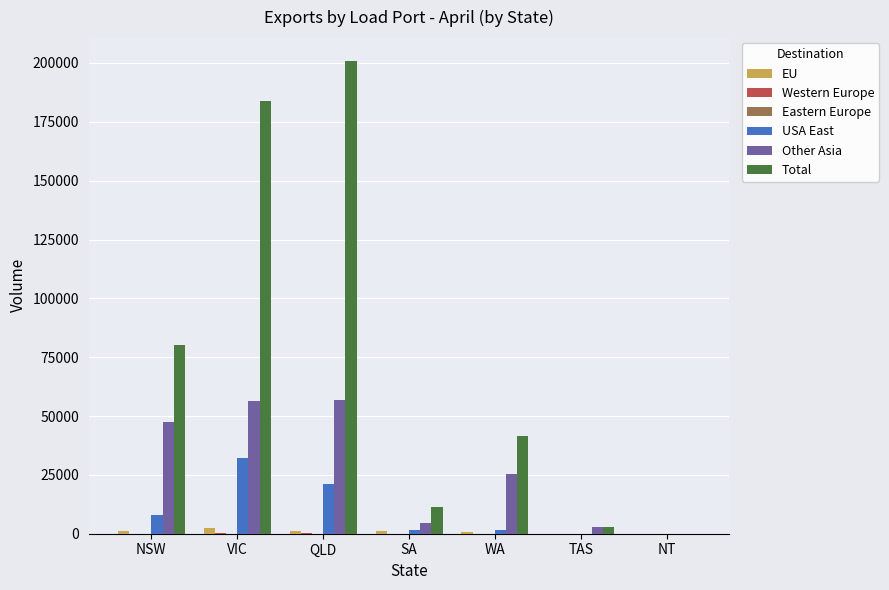

What is the maximum value shown in the chart?

200949